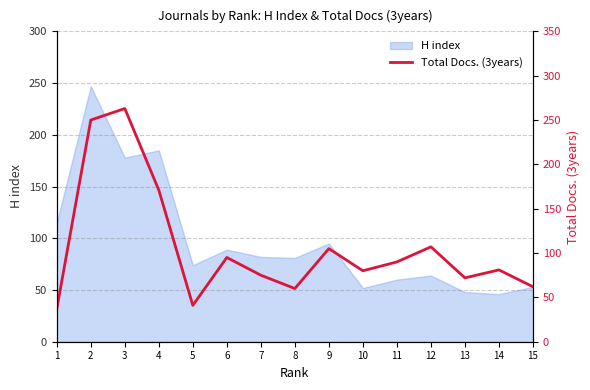

At which label does the data first exceed 81?

2